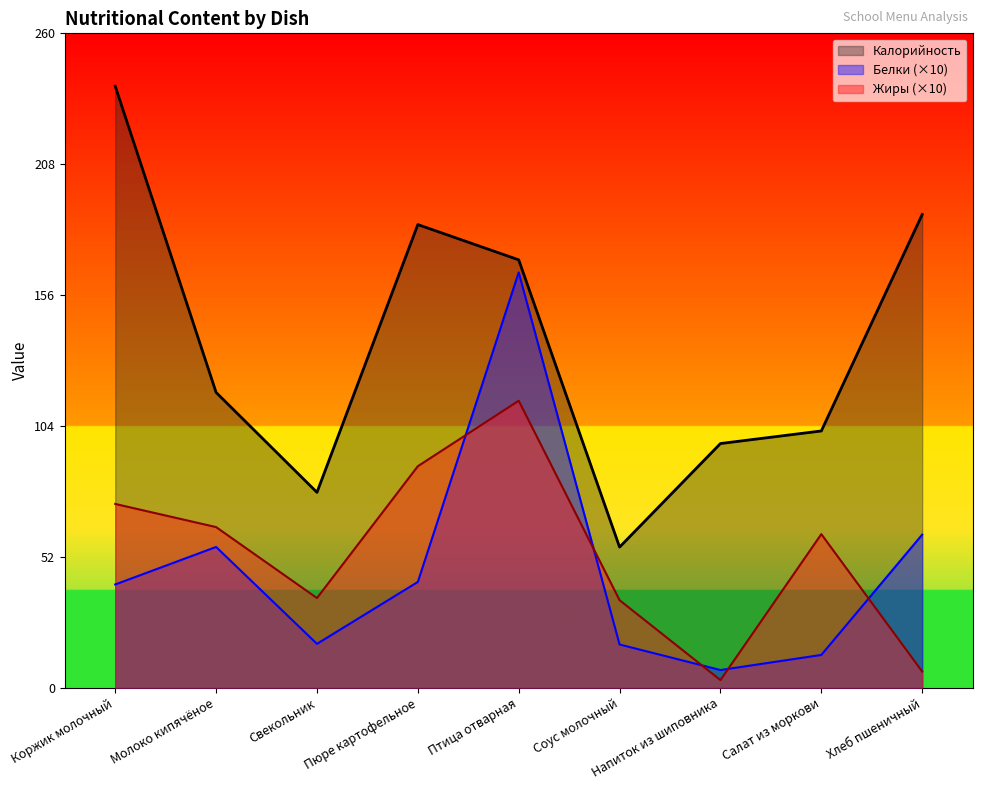

What is the greatest value displayed?

239.0